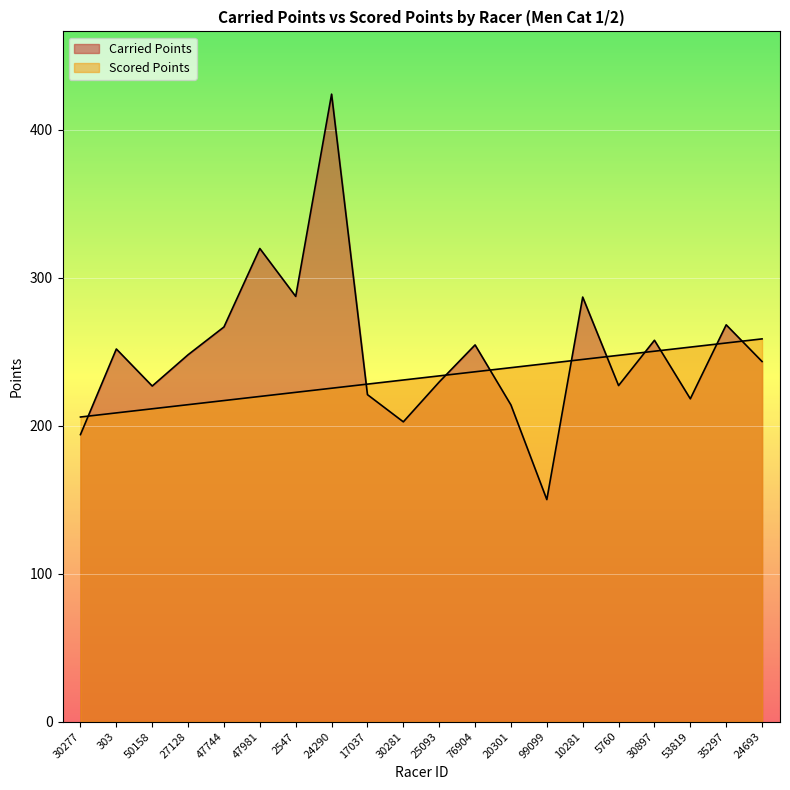

List the series in order of their overall mean, highest first.

Carried Points, Scored Points